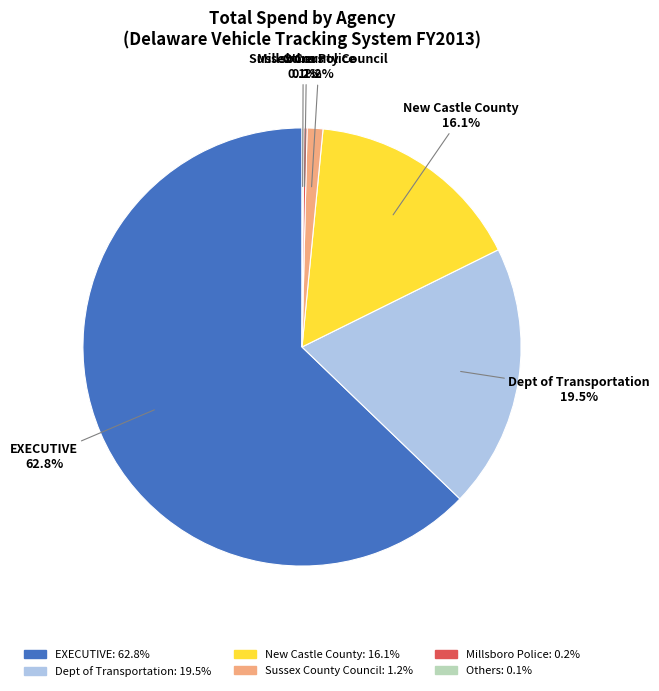

Is there any slice that represents more than half of the pie?

Yes